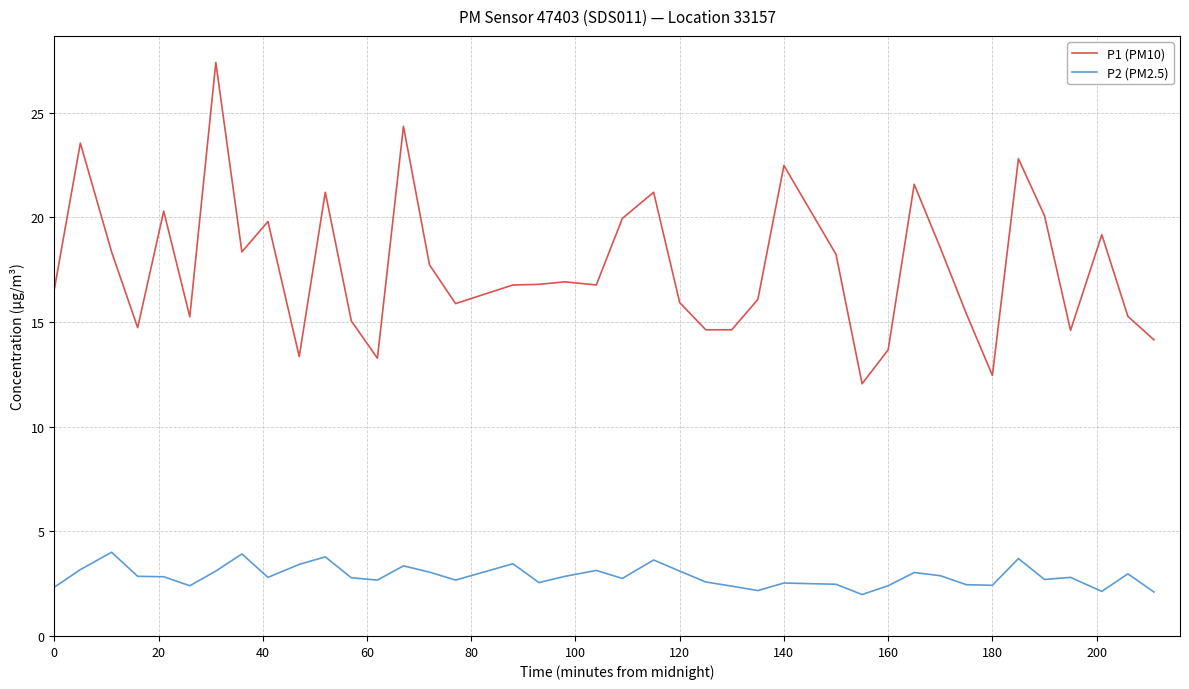

What is the smallest value displayed?

2.0